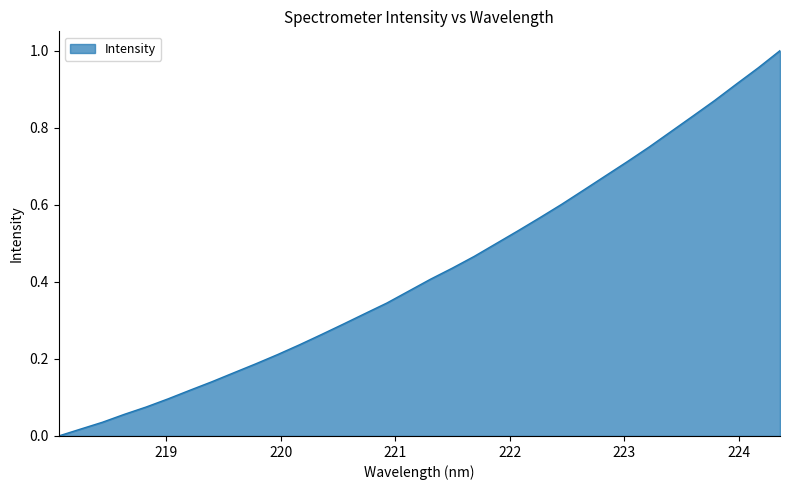

Where is the data nearest to the value 0?

218.0596